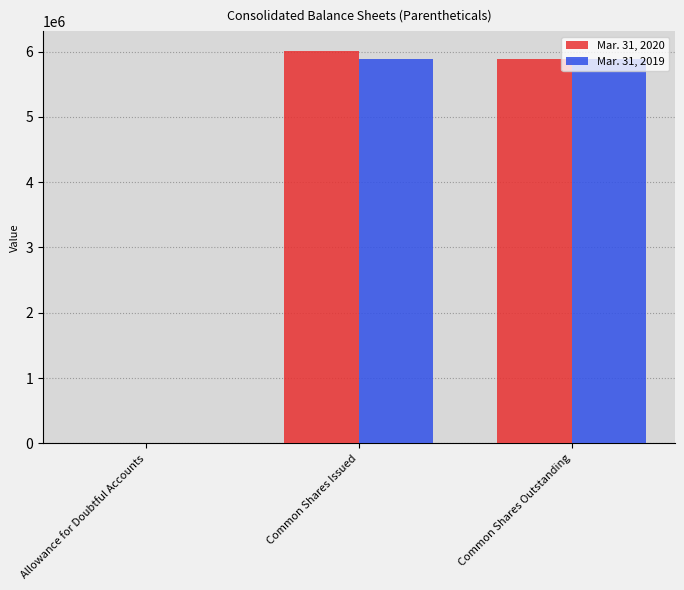

Which series has the widest spread of values?

Mar. 31, 2020